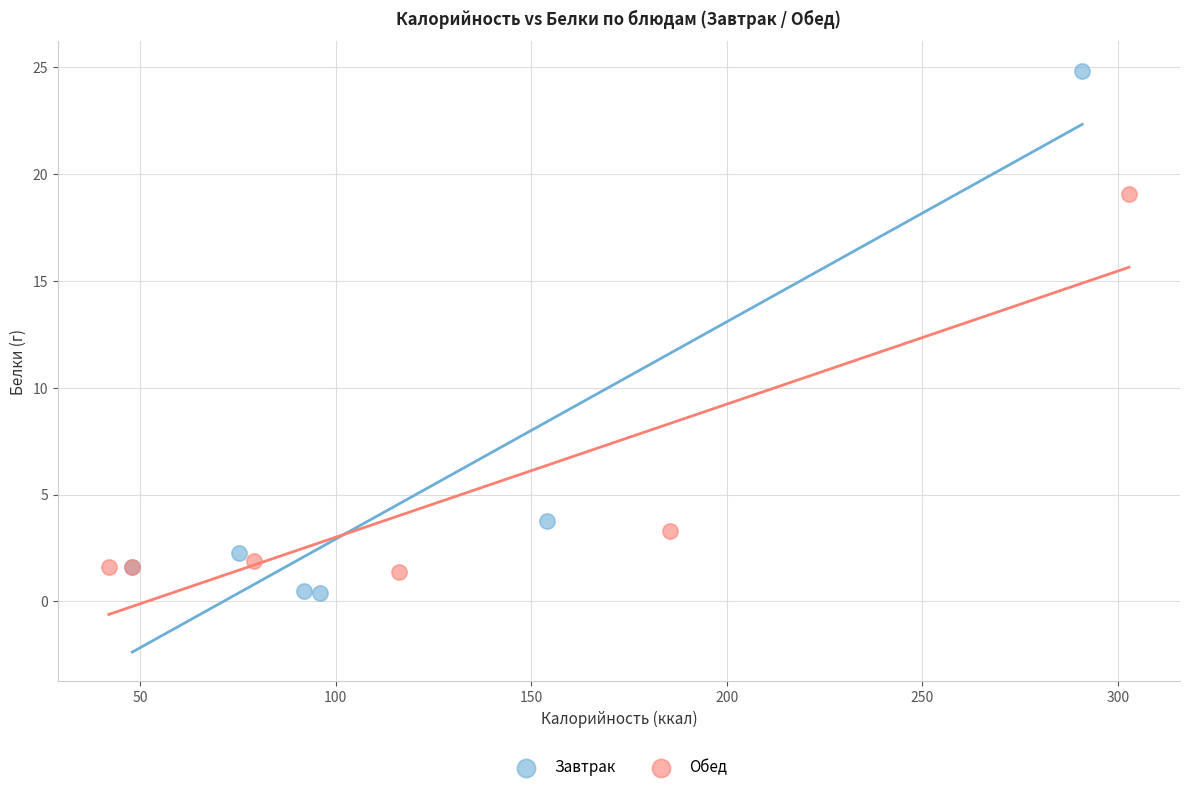

What are all the series names shown in the legend?

Завтрак, Обед